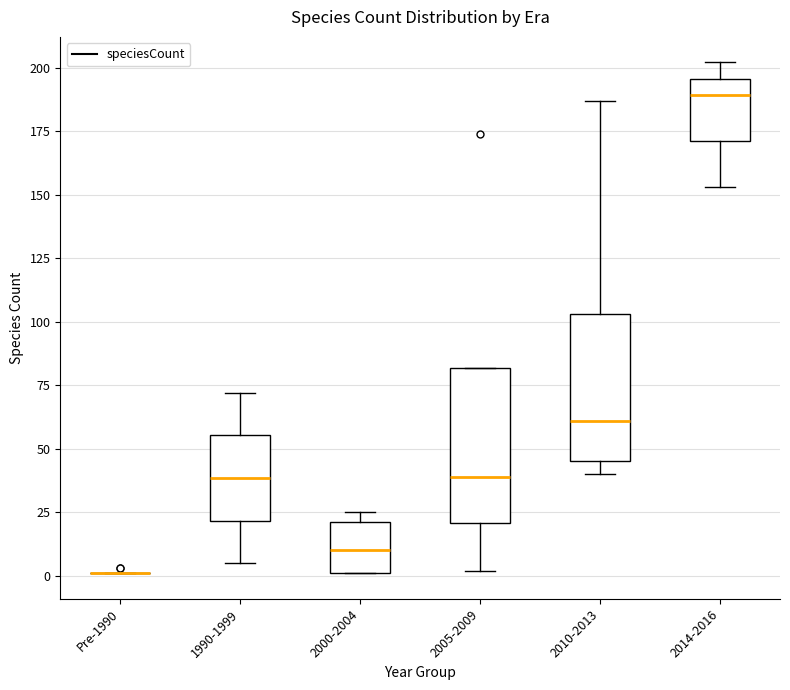

Reading left to right, transcribe this box plot: for each box, give where its median line is, the range the box spans, and where its two whiskers end, as read against the y-axis. The values are not printed on the chart, so give them approximately, as read against the axis.

Pre-1990: box collapsed to a line at 0, whiskers 0 to 0
1990-1999: median 40, box 20 to 55, whiskers 5 to 70
2000-2004: median 10, box 0 to 20, whiskers 0 to 25
2005-2009: median 40, box 20 to 80, whiskers 0 to 80
2010-2013: median 60, box 45 to 105, whiskers 40 to 185
2014-2016: median 190, box 170 to 195, whiskers 155 to 200